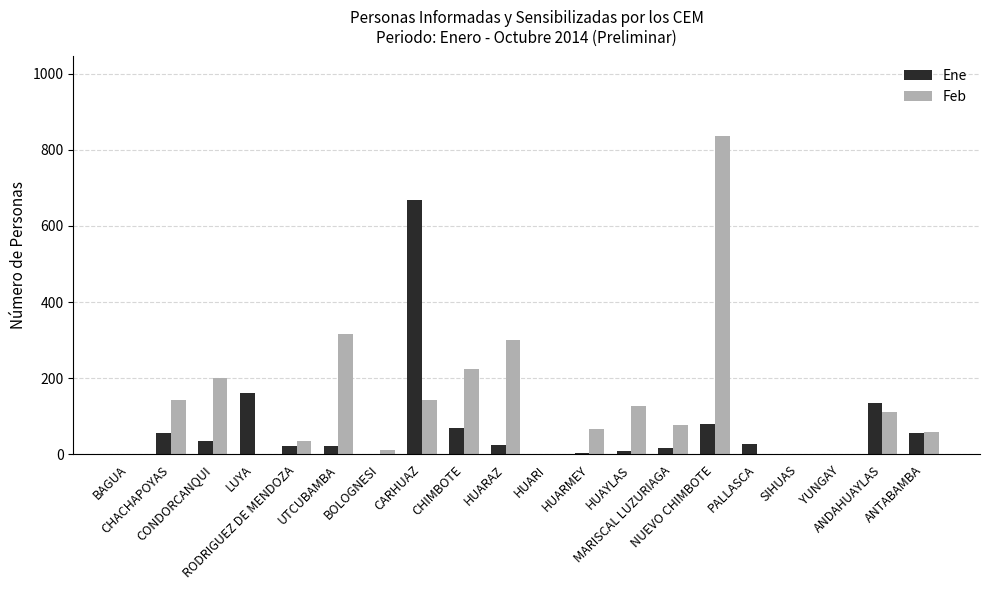

What is the sum of all Feb values?

2653